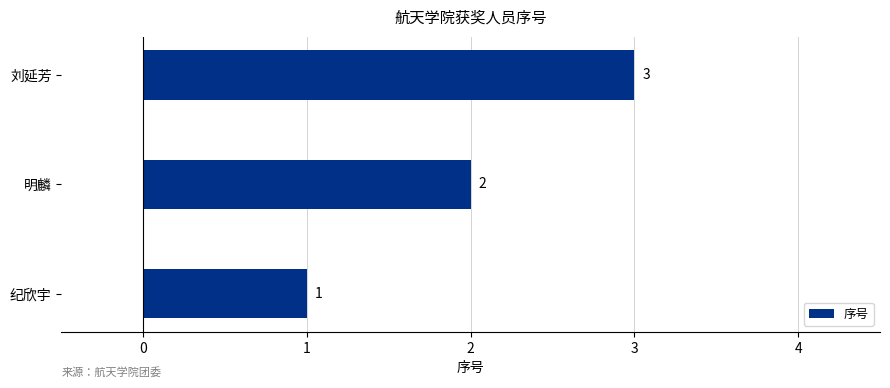

Which category has the lowest value across all series?

纪欣宇